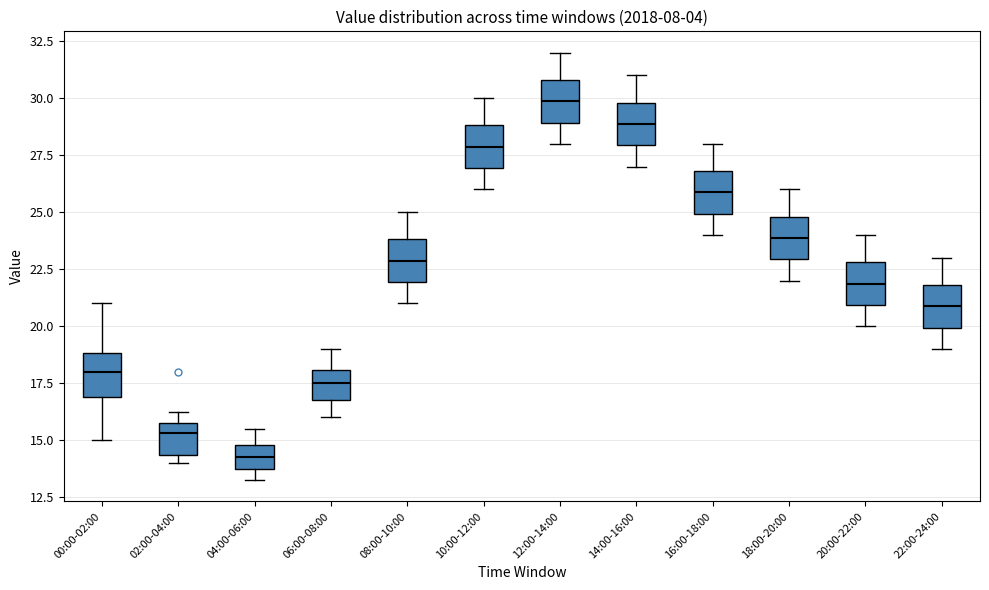

Reading left to right, transcribe this box plot: for each box, give where its median line is, the range the box spans, and where its two whiskers end, as read against the y-axis. The values are not printed on the chart, so give them approximately, as read against the axis.

00:00-02:00: median 18.0, box 17.0 to 19.0, whiskers 15.0 to 21.0
02:00-04:00: median 15.5, box 14.5 to 16.0, whiskers 14.0 to 16.5
04:00-06:00: median 14.5, box 14.0 to 15.0, whiskers 13.5 to 15.5
06:00-08:00: median 17.5, box 17.0 to 18.0, whiskers 16.0 to 19.0
08:00-10:00: median 23.0, box 22.0 to 24.0, whiskers 21.0 to 25.0
10:00-12:00: median 28.0, box 27.0 to 29.0, whiskers 26.0 to 30.0
12:00-14:00: median 30.0, box 29.0 to 31.0, whiskers 28.0 to 32.0
14:00-16:00: median 29.0, box 28.0 to 30.0, whiskers 27.0 to 31.0
16:00-18:00: median 26.0, box 25.0 to 27.0, whiskers 24.0 to 28.0
18:00-20:00: median 24.0, box 23.0 to 25.0, whiskers 22.0 to 26.0
20:00-22:00: median 22.0, box 21.0 to 23.0, whiskers 20.0 to 24.0
22:00-24:00: median 21.0, box 20.0 to 22.0, whiskers 19.0 to 23.0